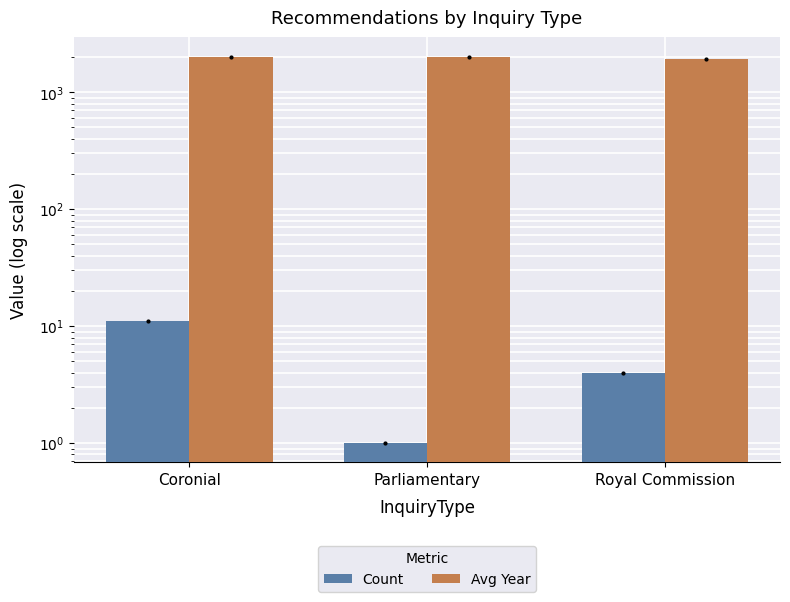

Which has a higher value, Royal Commission or Parliamentary?

Royal Commission